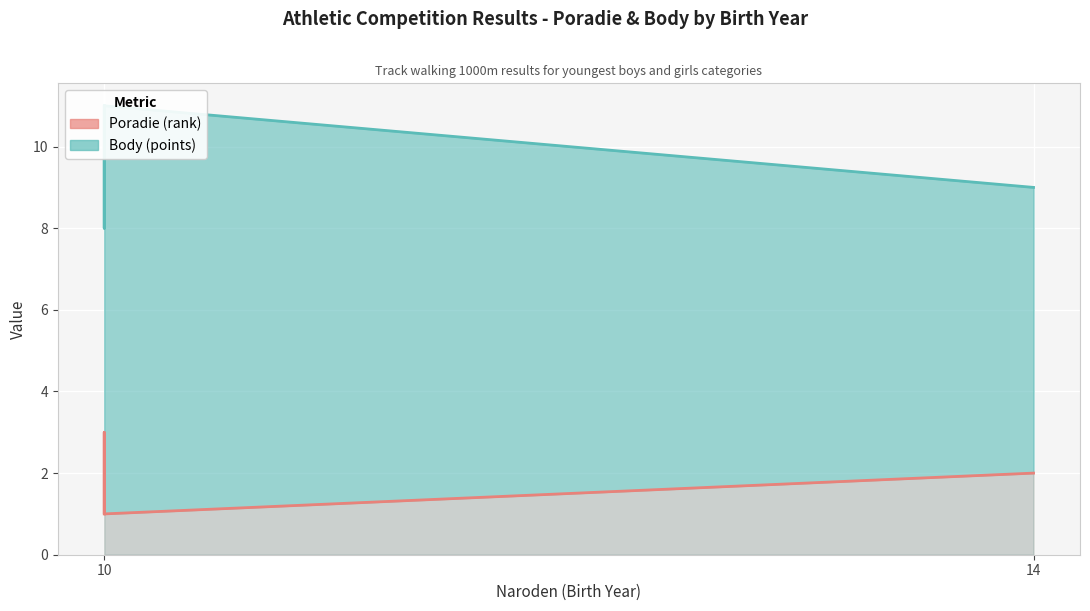

True or false: Poradie (rank) and Body (points) intersect in this chart.

False